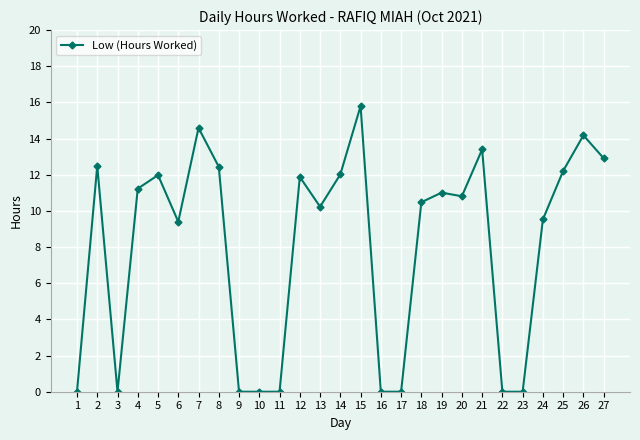

Where is the first local maximum?

2